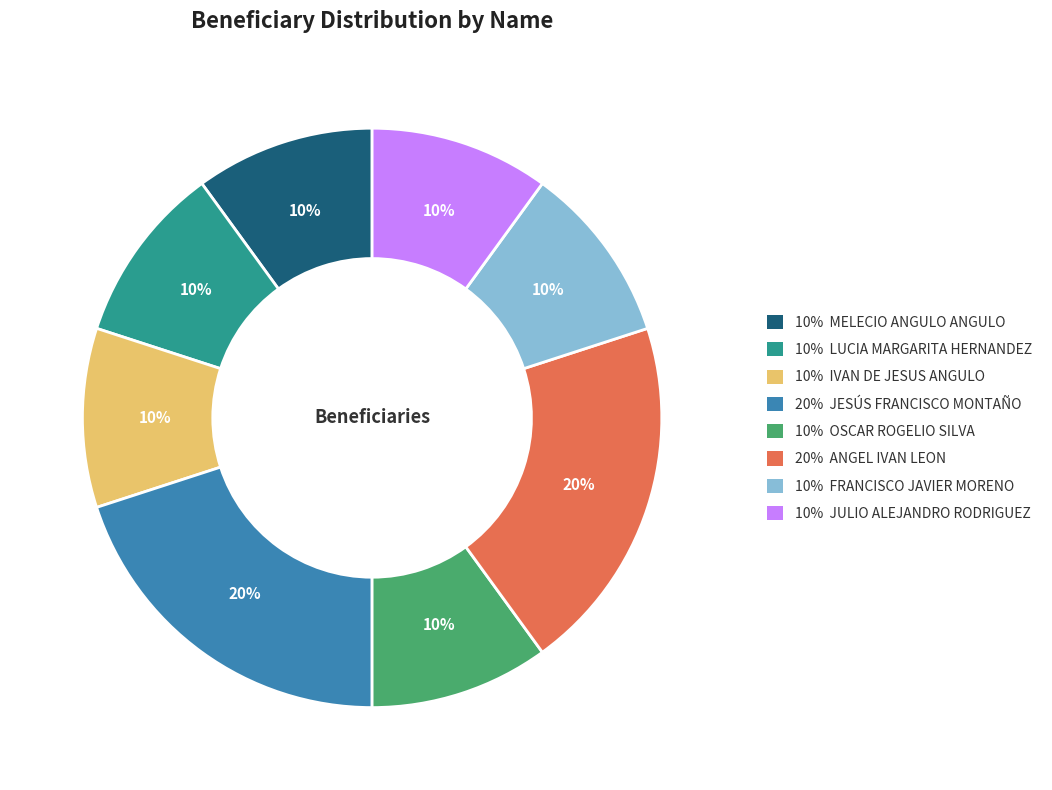

Does any single category account for the majority?

No